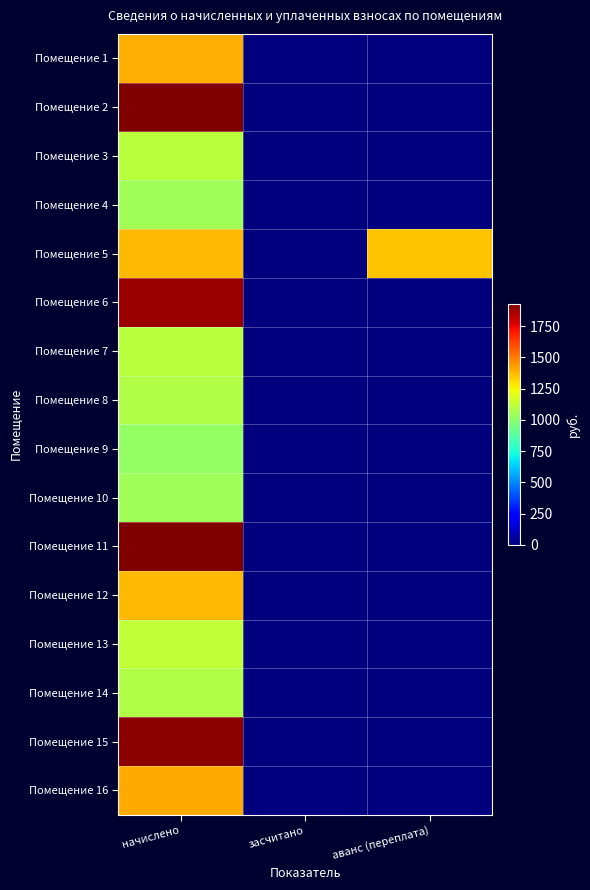

Reading left to right, what are all the values shown in this chart?

Помещение 1: начислено=1396.0	засчитано=0.0	аванс (переплата)=0.0
Помещение 2: начислено=1929.0	засчитано=0.0	аванс (переплата)=0.0
Помещение 3: начислено=1113.3	засчитано=0.0	аванс (переплата)=0.0
Помещение 4: начислено=1052.3	засчитано=0.0	аванс (переплата)=0.0
Помещение 5: начислено=1378.9	засчитано=0.0	аванс (переплата)=1354.2
Помещение 6: начислено=1882.6	засчитано=0.0	аванс (переплата)=0.0
Помещение 7: начислено=1109.8	засчитано=0.0	аванс (переплата)=0.0
Помещение 8: начислено=1088.8	засчитано=0.0	аванс (переплата)=0.0
Помещение 9: начислено=1020.1	засчитано=0.0	аванс (переплата)=0.0
Помещение 10: начислено=1053.5	засчитано=0.0	аванс (переплата)=0.0
Помещение 11: начислено=1926.1	засчитано=0.0	аванс (переплата)=0.0
Помещение 12: начислено=1375.0	засчитано=0.0	аванс (переплата)=0.0
Помещение 13: начислено=1123.5	засчитано=0.0	аванс (переплата)=0.0
Помещение 14: начислено=1090.4	засчитано=0.0	аванс (переплата)=0.0
Помещение 15: начислено=1904.5	засчитано=0.0	аванс (переплата)=0.0
Помещение 16: начислено=1407.8	засчитано=0.0	аванс (переплата)=0.0